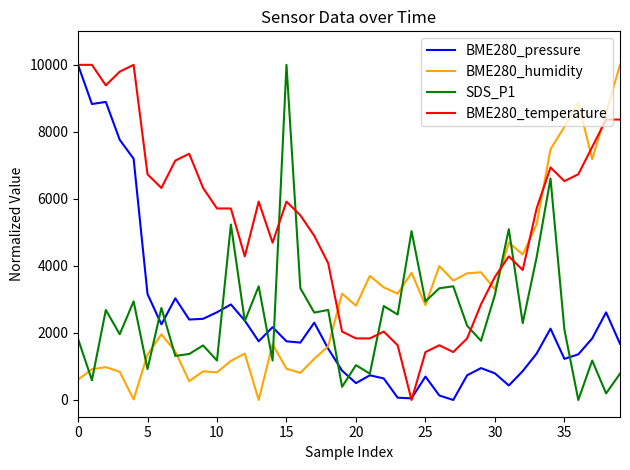

What is the maximum value shown in the chart?

10000.0